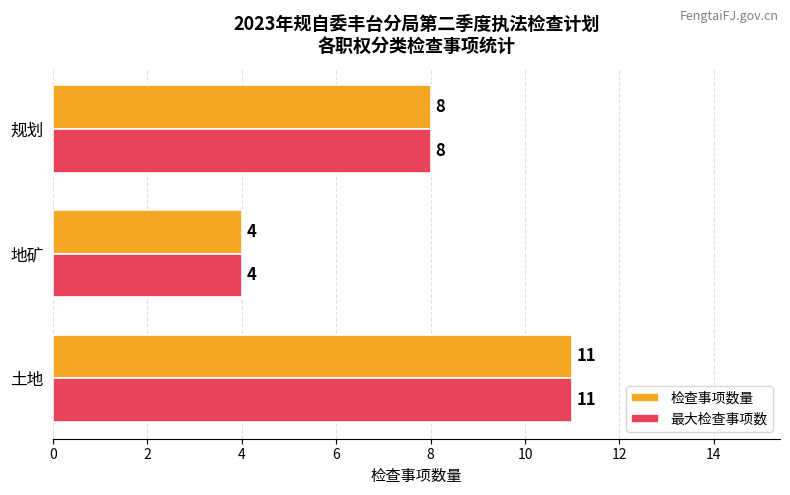

What is the total value across all series at 地矿?

8